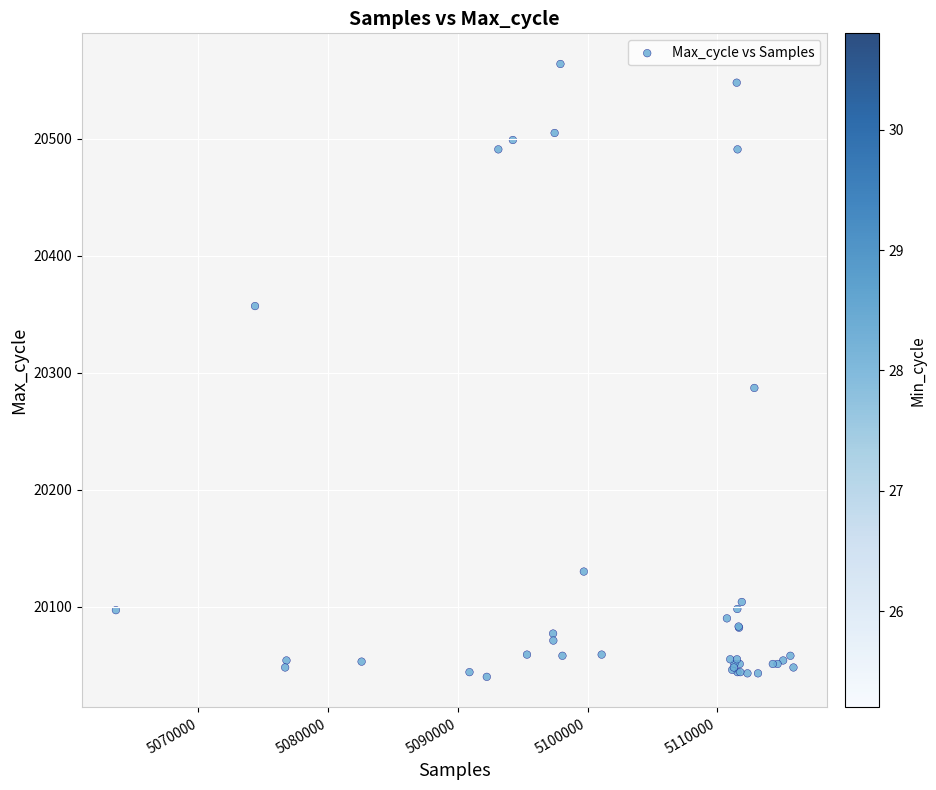

What Y value in the scatter plot is closest to 20302?

20287